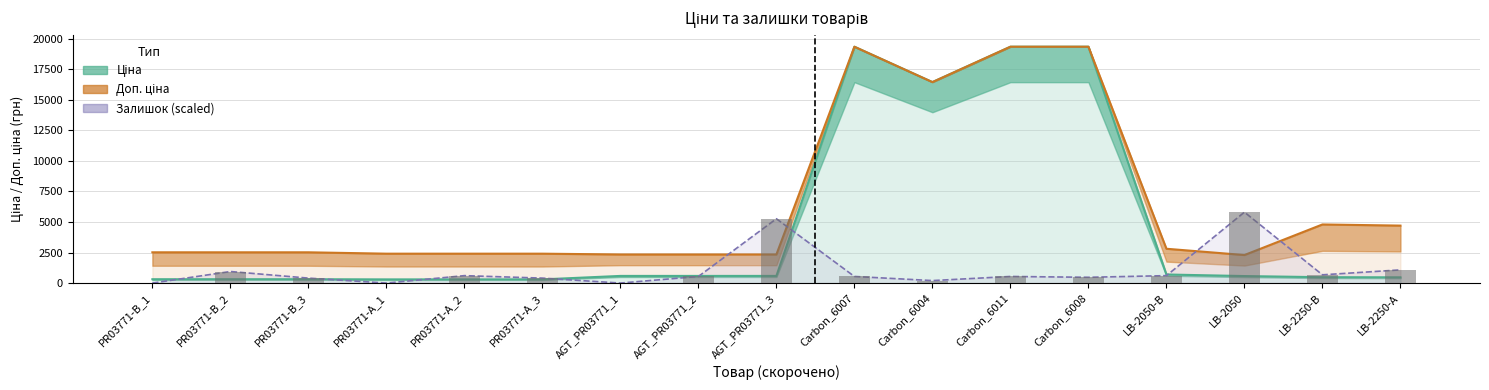

Count the number of categories in the chart.

17